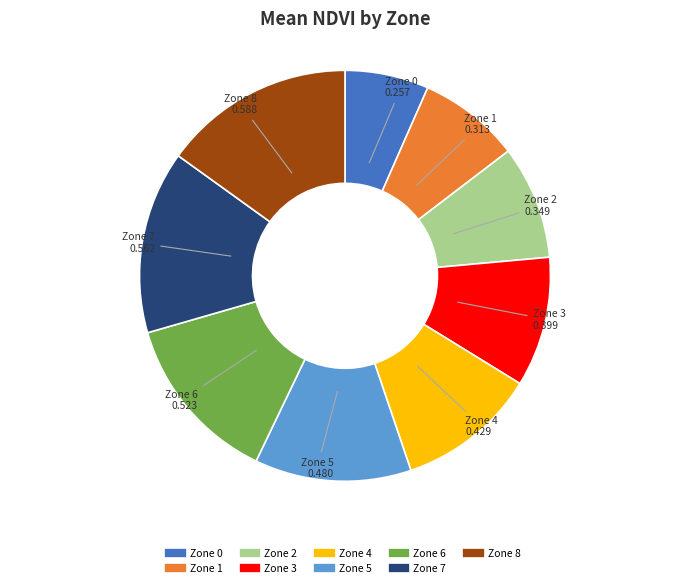

True or false: Zone 5 accounts for 12% of the total.

True